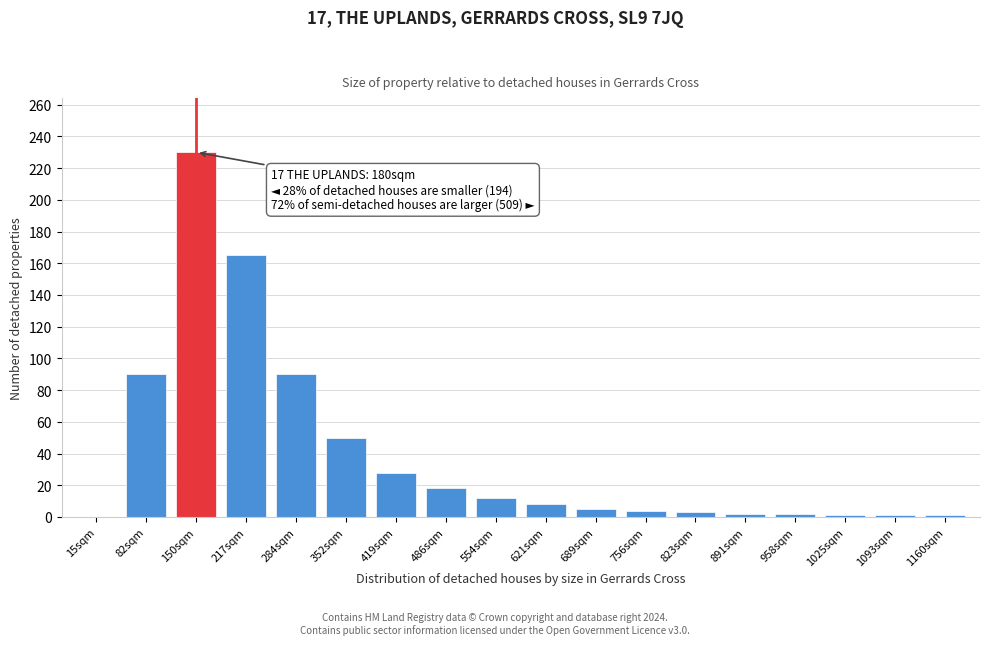

Read the value at 217sqm.

165